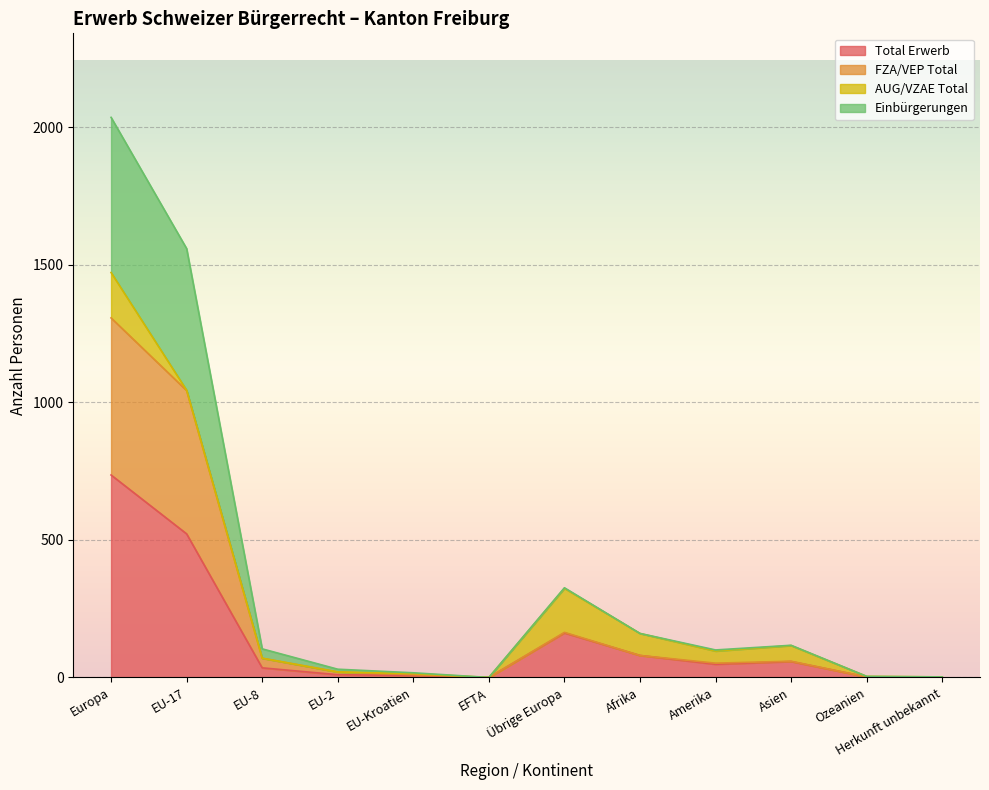

The value of Total Erwerb at Afrika is 108. True or false?

False